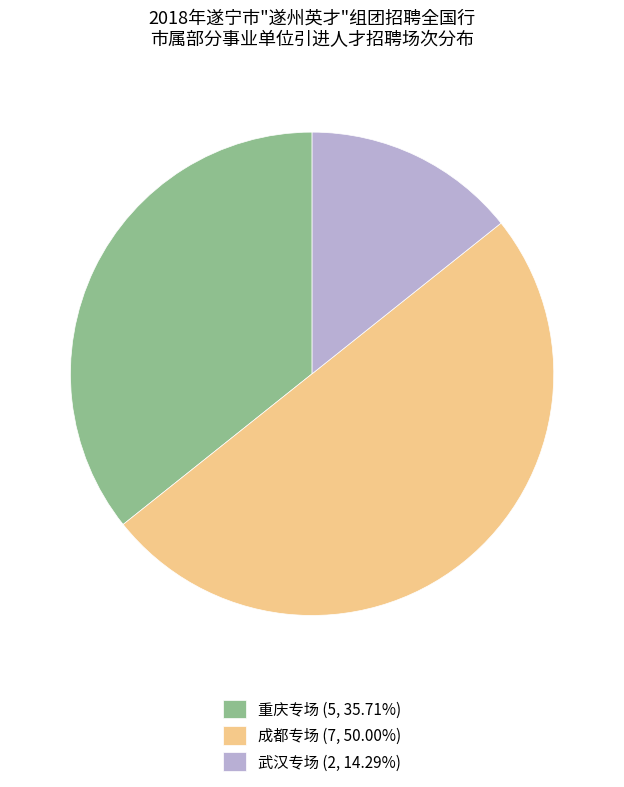

Is 武汉专场 (2, 14.29%) the majority of the pie?

No